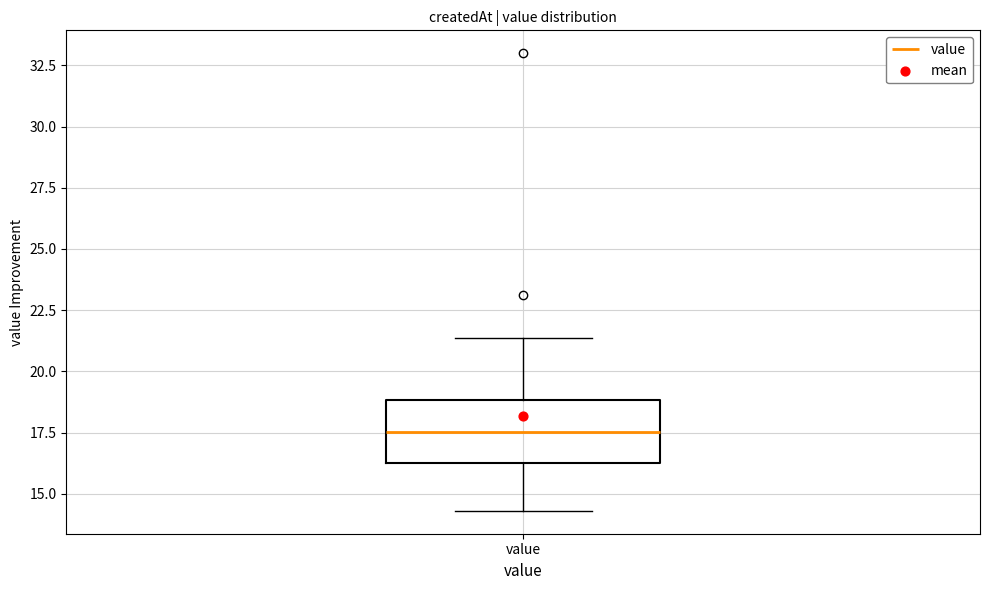

Read this box plot against the y-axis: the position of the median line, the range covered by the box, and the ends of both whiskers. The values are not printed on the chart, so give them approximately, as read against the axis.

median 17.5, box 16.5 to 19.0, whiskers 14.5 to 21.5